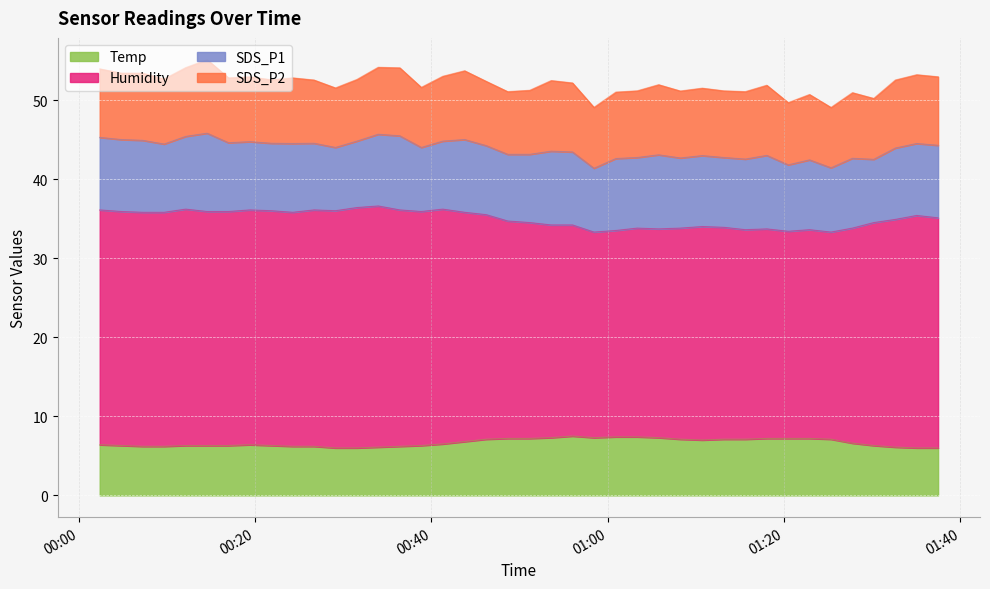

What is the difference between the maximum and minimum values in the Temp series?

1.5